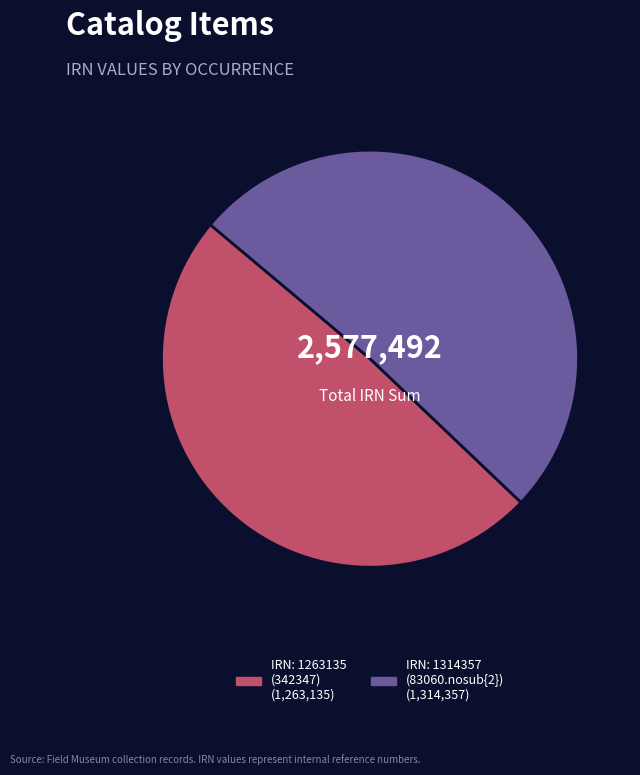

Does any single category account for the majority?

Yes